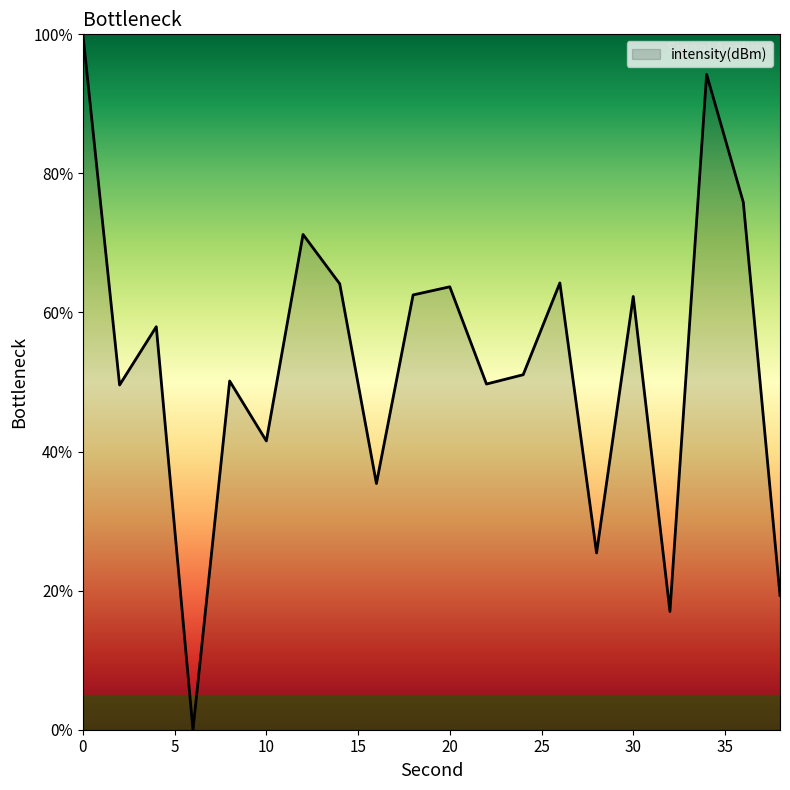

What is the greatest value displayed?

100.0